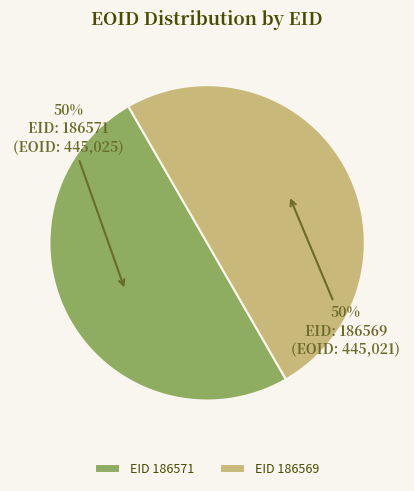

True or false: EID 186569 accounts for 50% of the total.

True